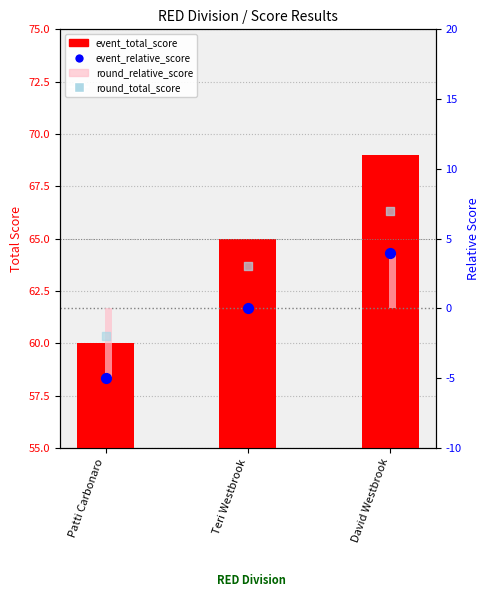

What are all the series names shown in the legend?

event_total_score, round_relative_score, event_relative_score, round_total_score